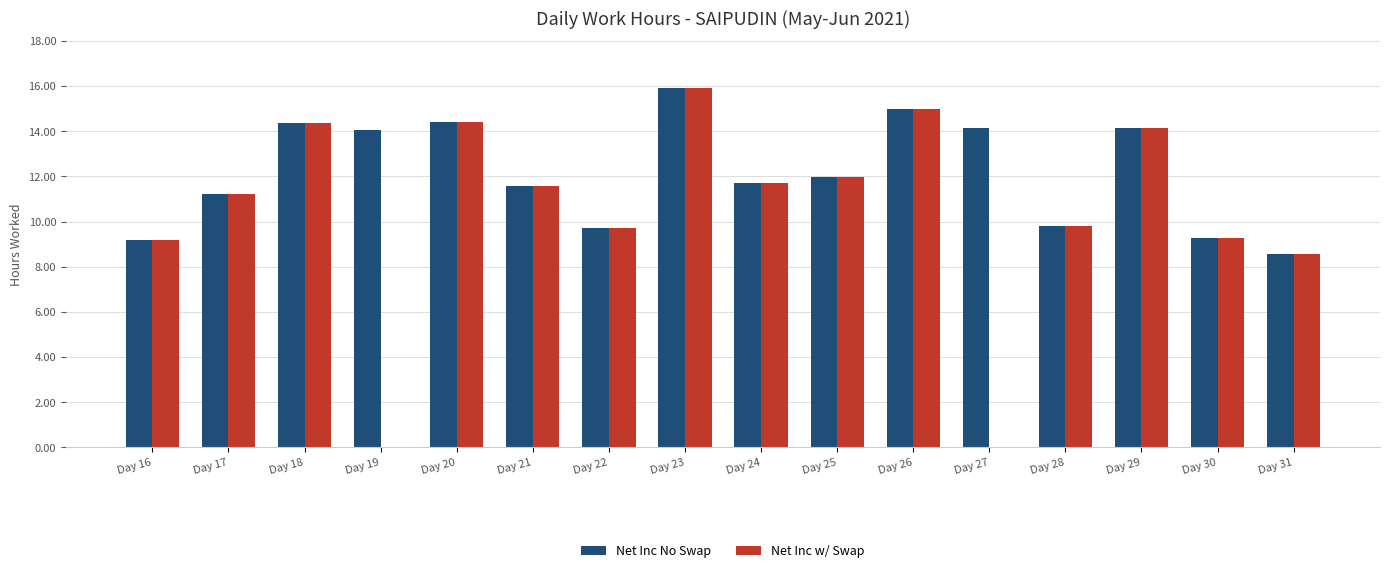

Is it true that Net Inc No Swap equals 2.8 at Day 21?

False